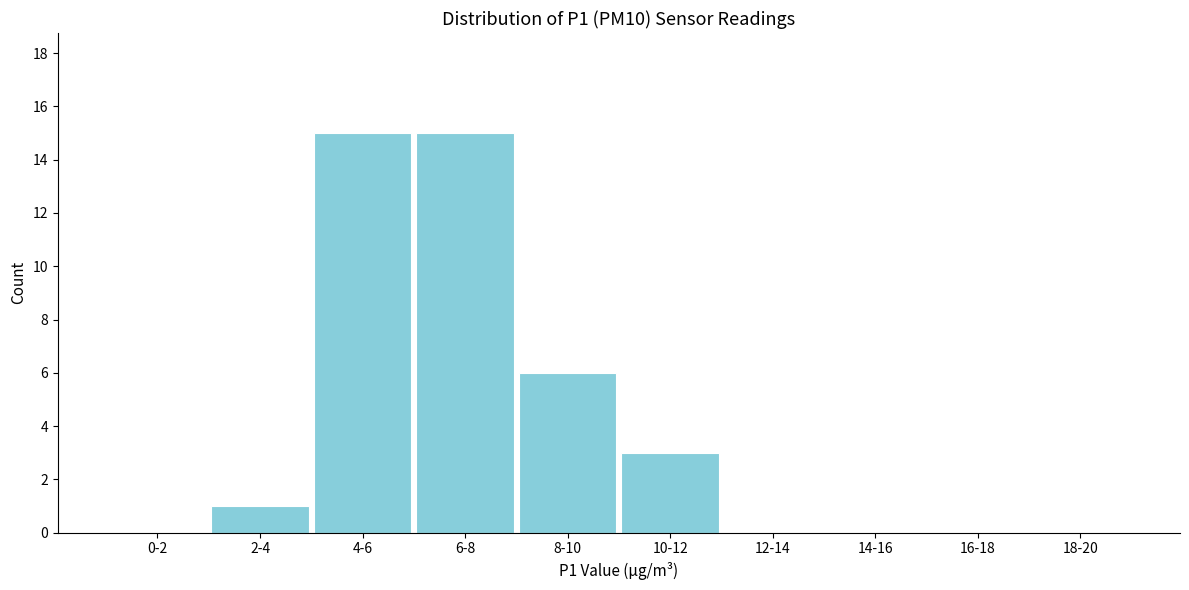

Reading right to left, extract all data points from this chart.

18-20=0	16-18=0	14-16=0	12-14=0	10-12=3	8-10=6	6-8=15	4-6=15	2-4=1	0-2=0